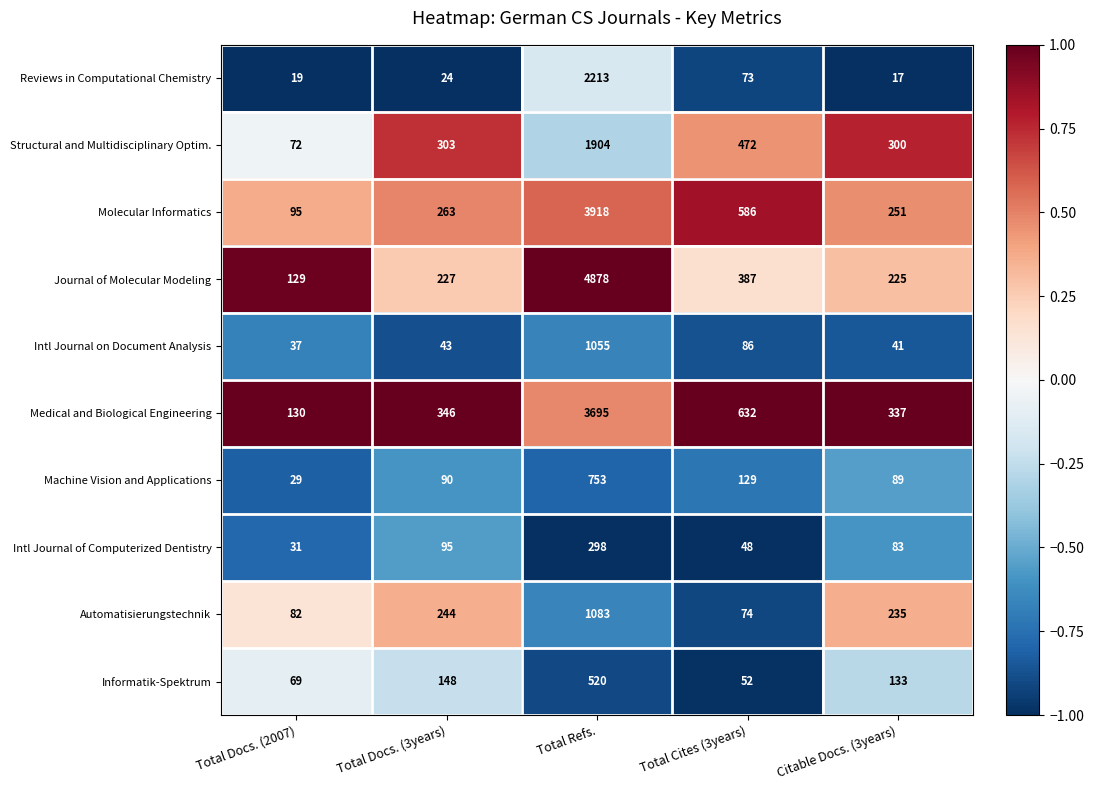

At which category is the sum across all series the highest?

Total Refs.